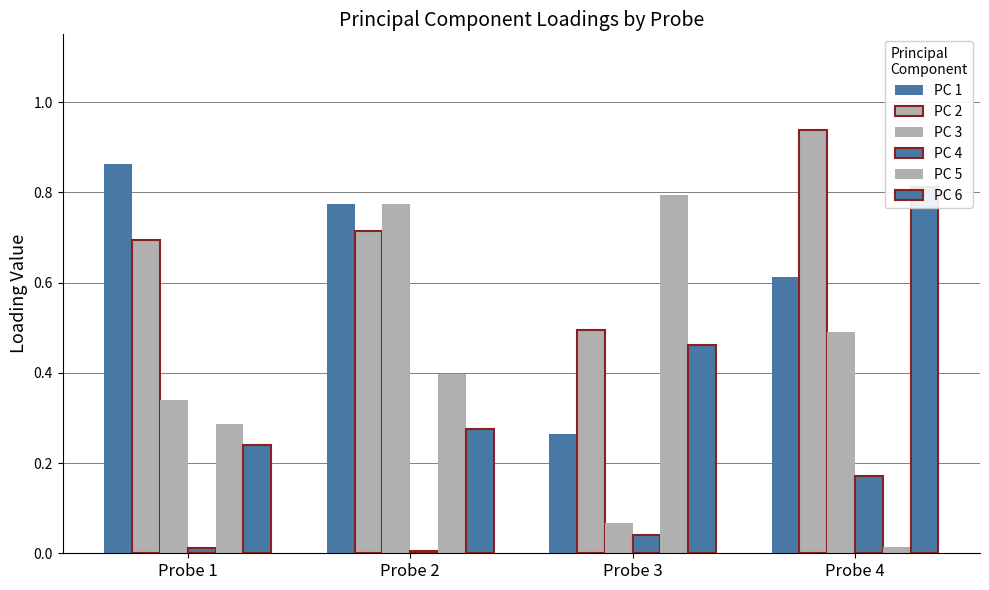

Is the value of PC 1 at Probe 1 greater than the value of PC 3 at Probe 2?

Yes